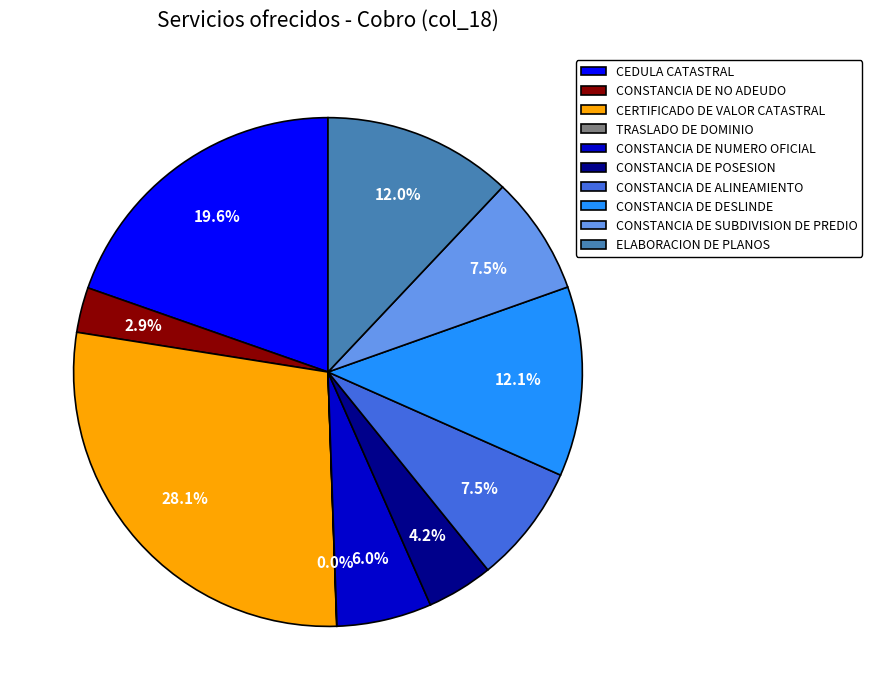

What is the largest slice in the pie chart?

CERTIFICADO DE VALOR CATASTRAL